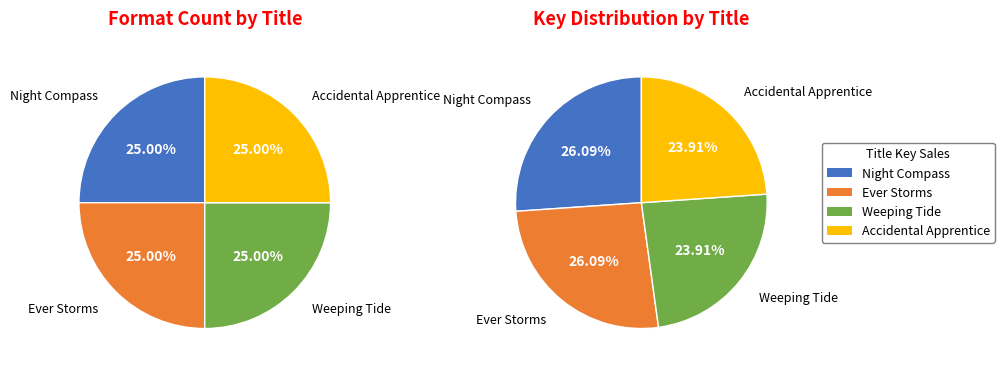

Is it true that Ever Storms is 38% of the pie?

False